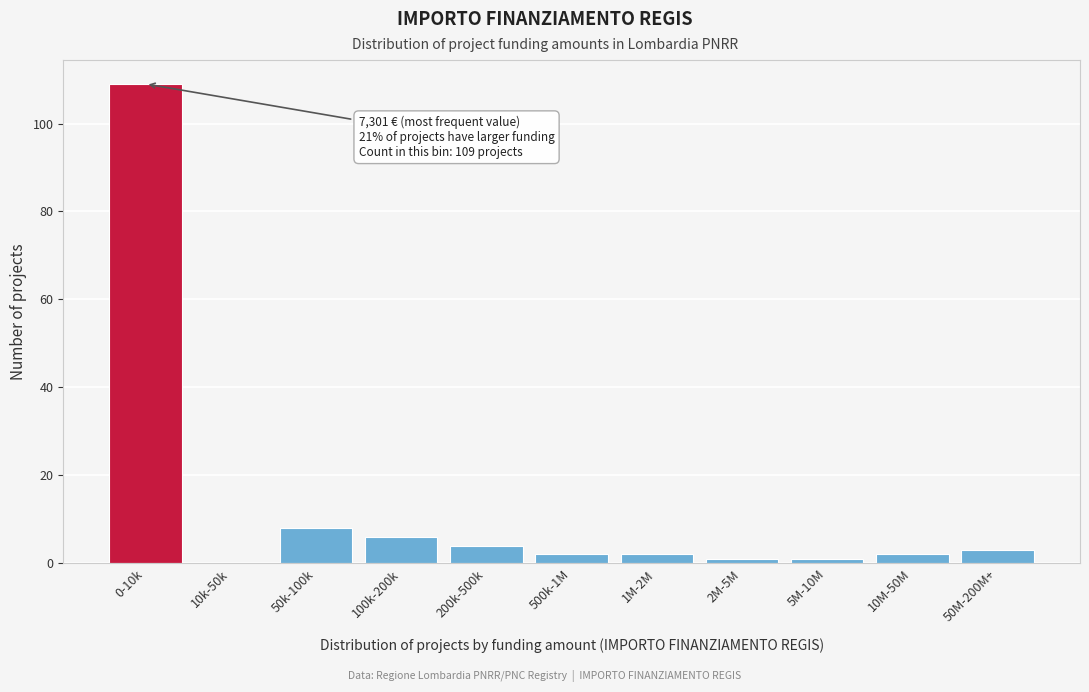

Reading right to left, list all the values displayed in this chart.

50M-200M+=3	10M-50M=2	5M-10M=1	2M-5M=1	1M-2M=2	500k-1M=2	200k-500k=4	100k-200k=6	50k-100k=8	10k-50k=0	0-10k=109